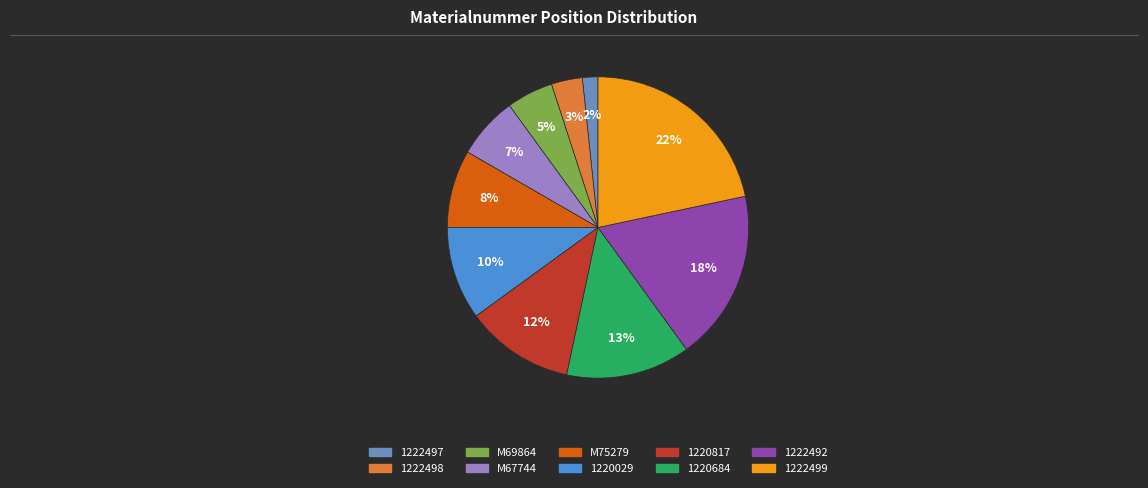

Does 1222499 represent more than half of the total?

No